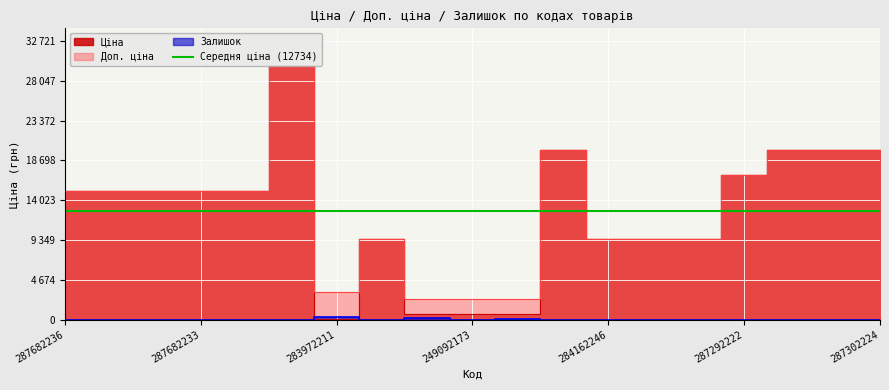

At which category does Залишок reach its first local peak?

283972211